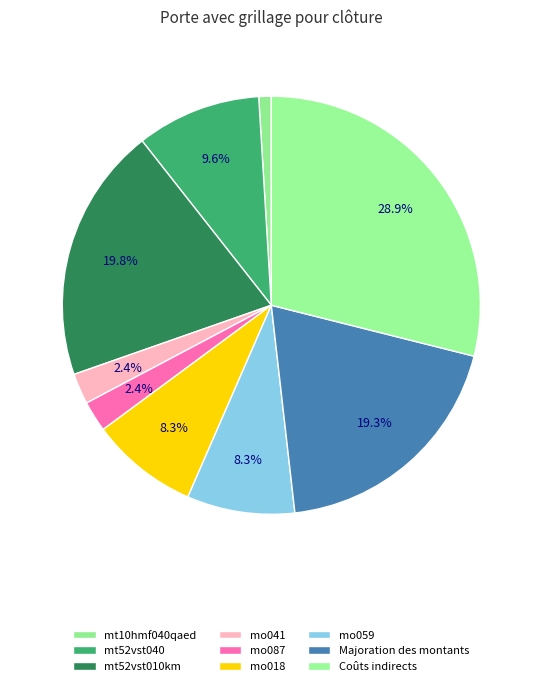

Which category has the smallest portion of the pie?

mt10hmf040qaed